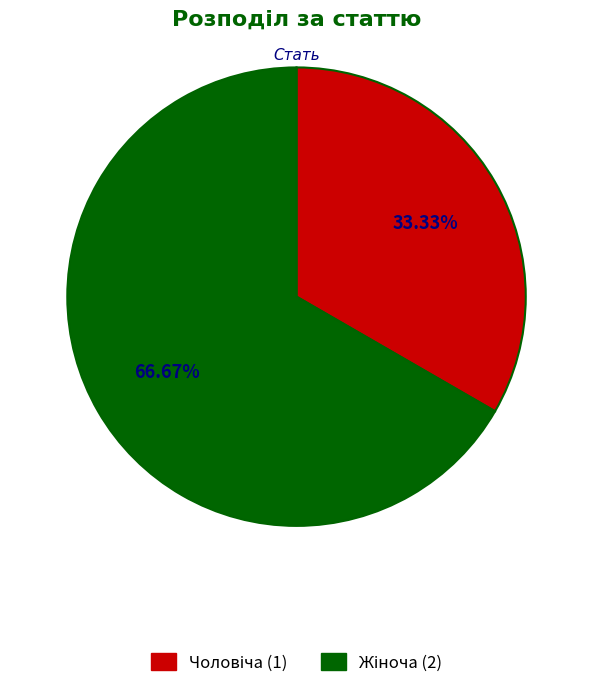

To the nearest percent, what portion does Чоловіча represent?

33%